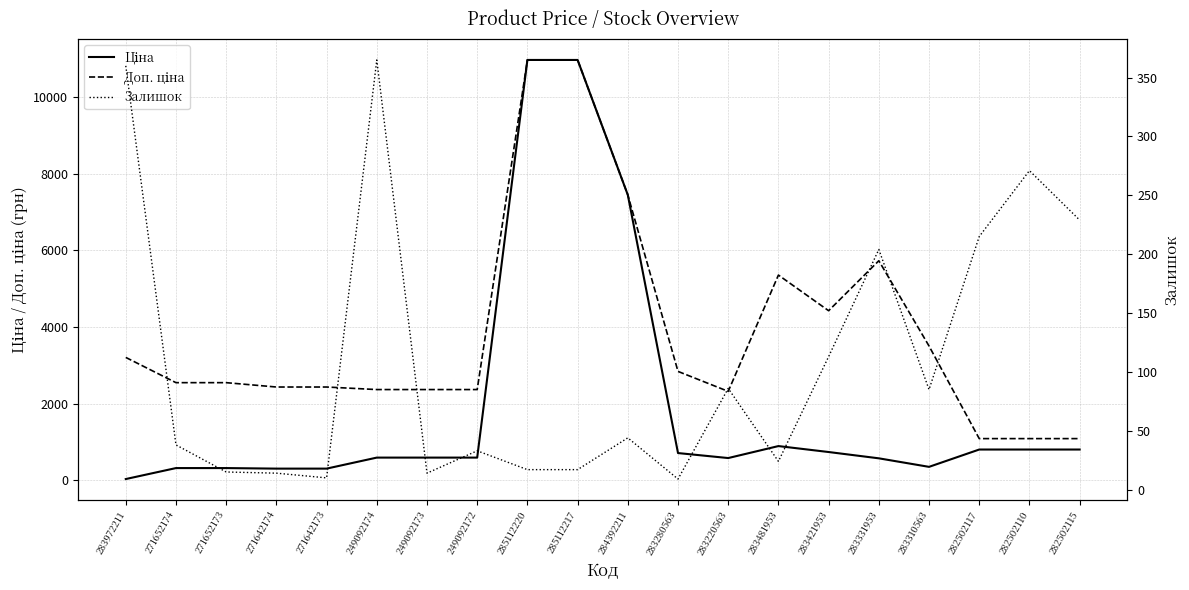

The Залишок series shows 140.6 at 282502115. True or false?

False